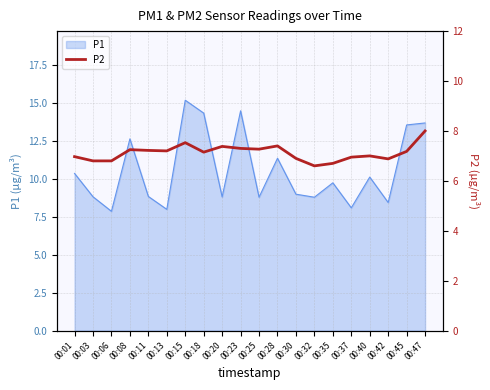

True or false: P1 has a value of 5.5 at 00:23.

False